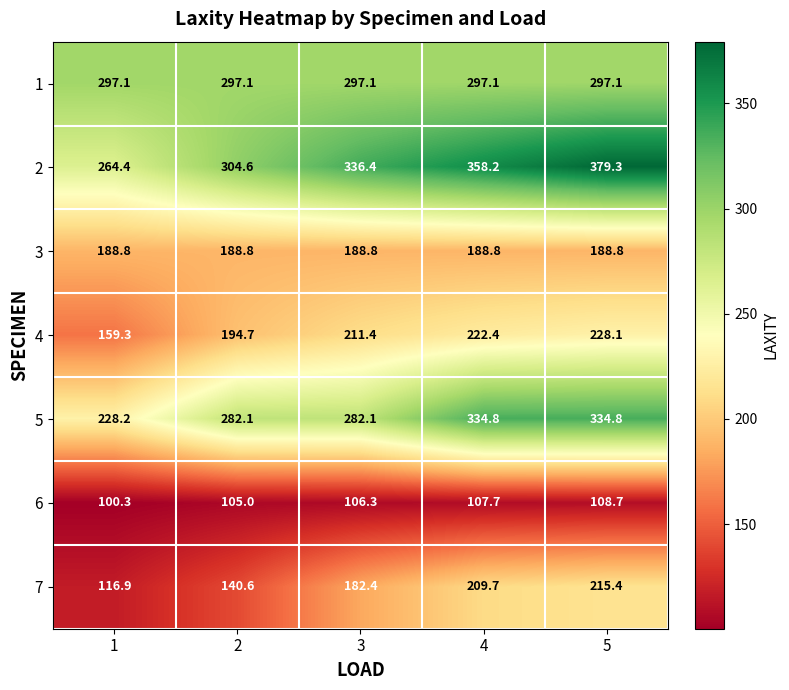

True or false: 5 has a value of 228.2 at 1.

True